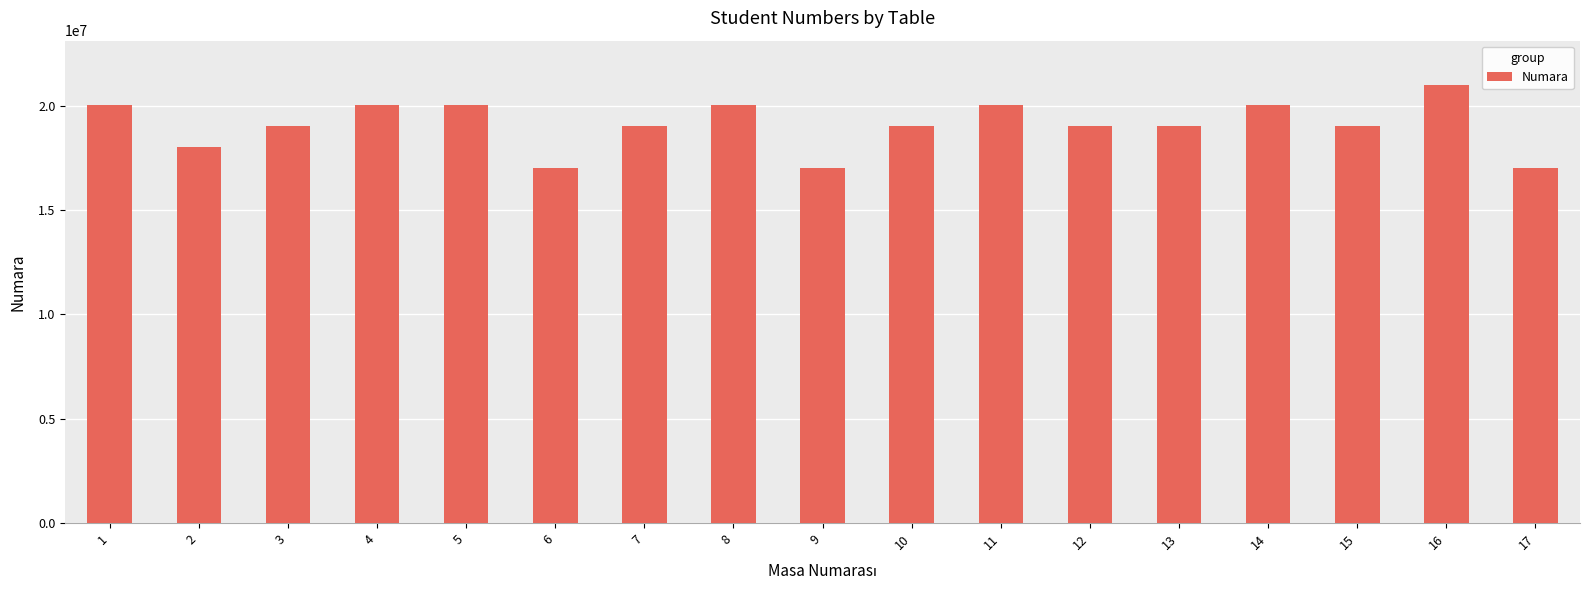

How many distinct data groups are displayed?

1